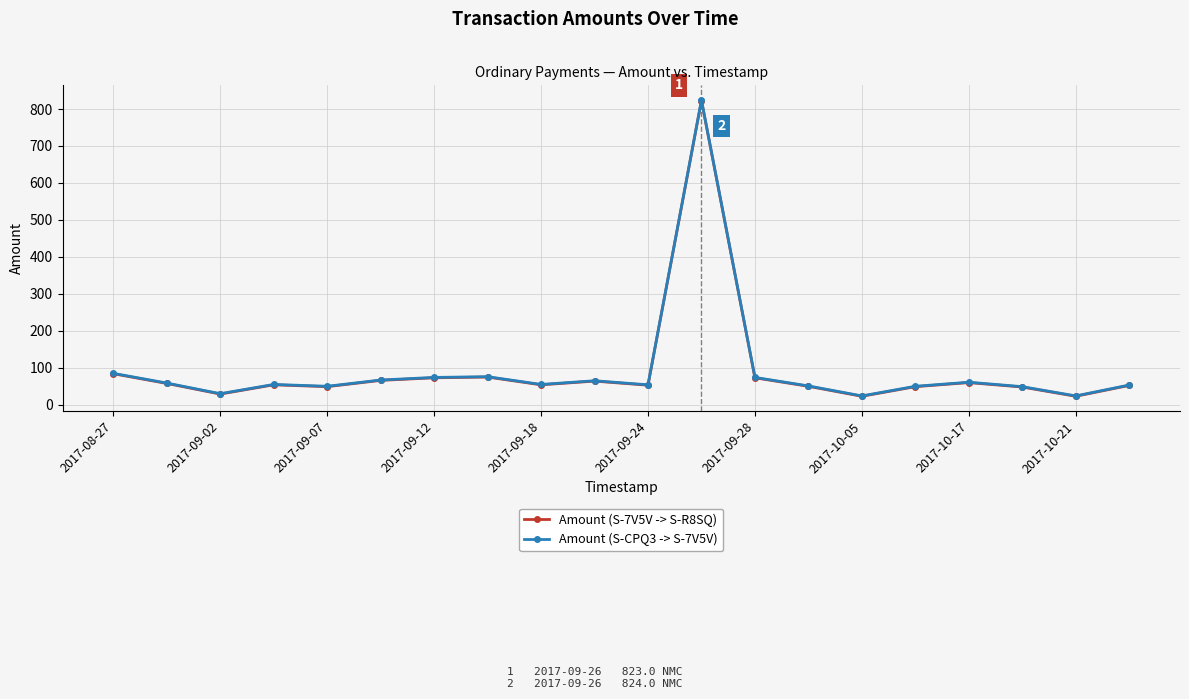

What is the value of the Amount (S-7V5V -> S-R8SQ) point at the 7th from the left?

73.0